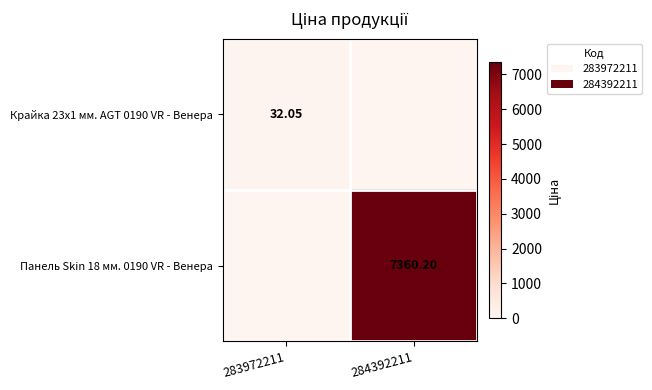

Is the value of Крайка 23x1 мм. AGT 0190 VR - Венера at 283972211 greater than the value of Панель Skin 18 мм. 0190 VR - Венера at 284392211?

No